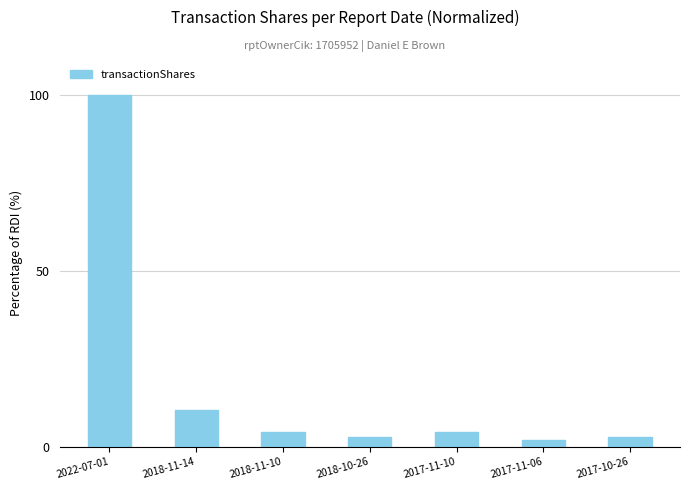

How many bars are there in total?

7